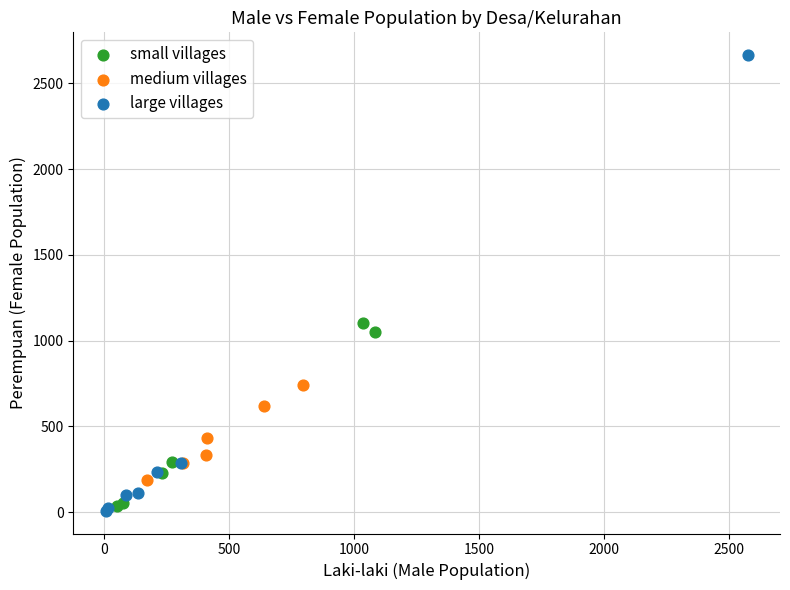

Which series has the largest Y range (max minus min)?

large villages